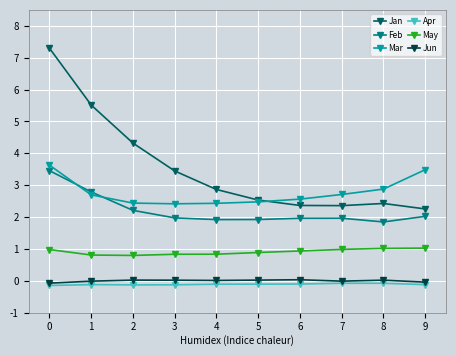

Rank the series by their maximum value, from highest to lowest.

Jan, Mar, Feb, May, Jun, Apr